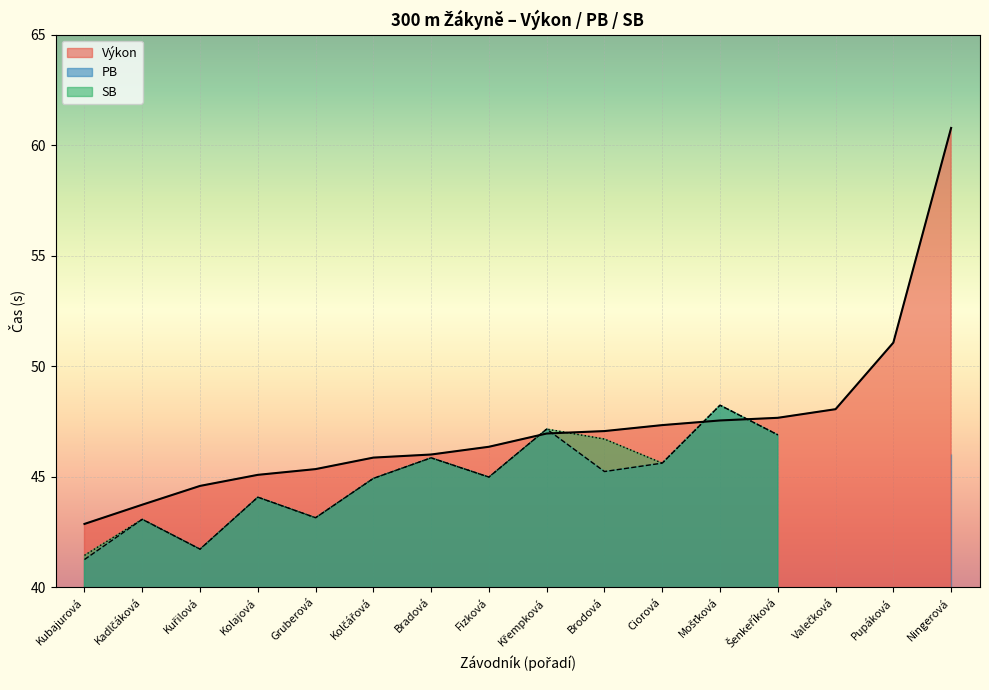

Reading left to right, list all the values displayed in this chart.

Výkon: 42.9	43.7	44.6	45.1	45.4	45.9	46.0	46.4	47.0	47.1	47.3	47.5	47.7	48.1	51.1	60.8
PB: 41.3	43.1	41.7	44.1	43.1	44.9	45.9	45.0	47.2	45.2	45.6	48.2	46.9	0.0	0.0	46.0
SB: 41.5	43.1	41.7	44.1	43.1	44.9	45.9	45.0	47.2	46.7	45.6	48.2	46.9	0.0	0.0	0.0